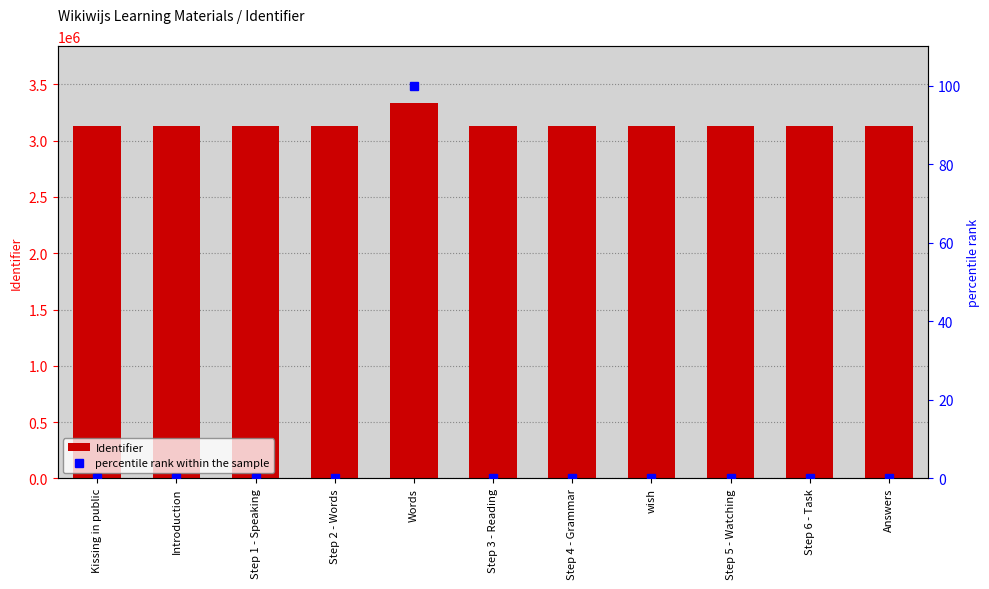

Rank the categories by percentile rank within the sample value from lowest to highest.

Kissing in public, Introduction, Step 1 - Speaking, Step 2 - Words, Step 3 - Reading, Step 4 - Grammar, wish, Step 5 - Watching, Step 6 - Task, Answers, Words